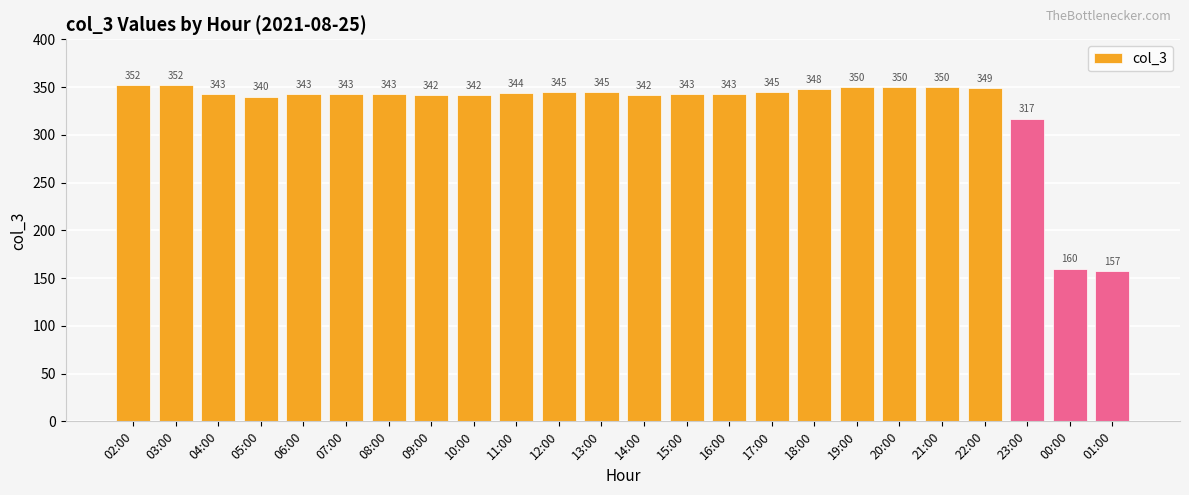

What is the difference between the maximum and minimum values?

195